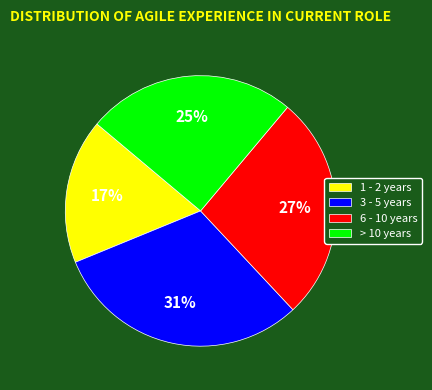

Does any single category account for the majority?

No